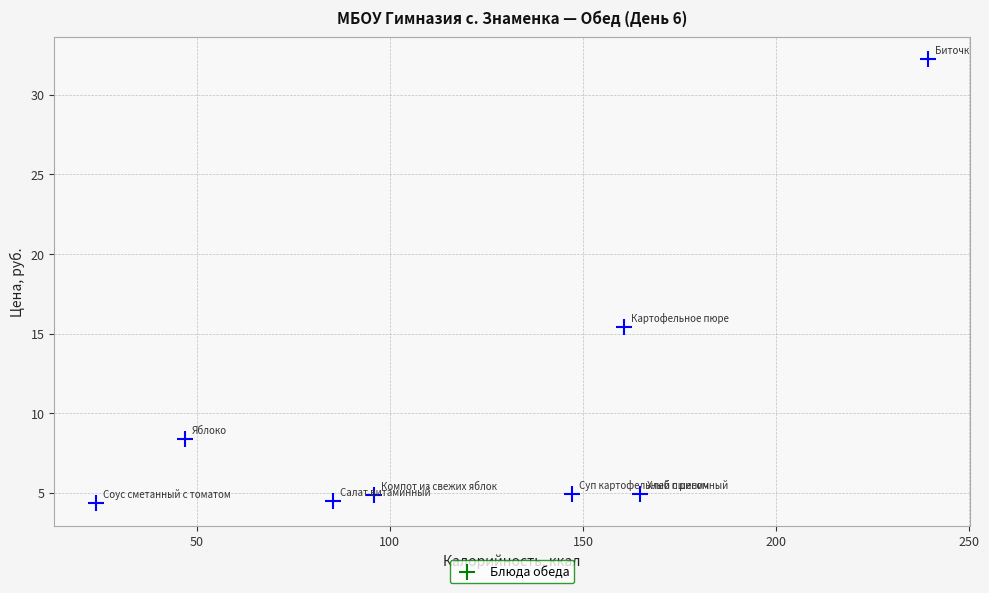

What Y value in the scatter plot is closest to 18?

15.4